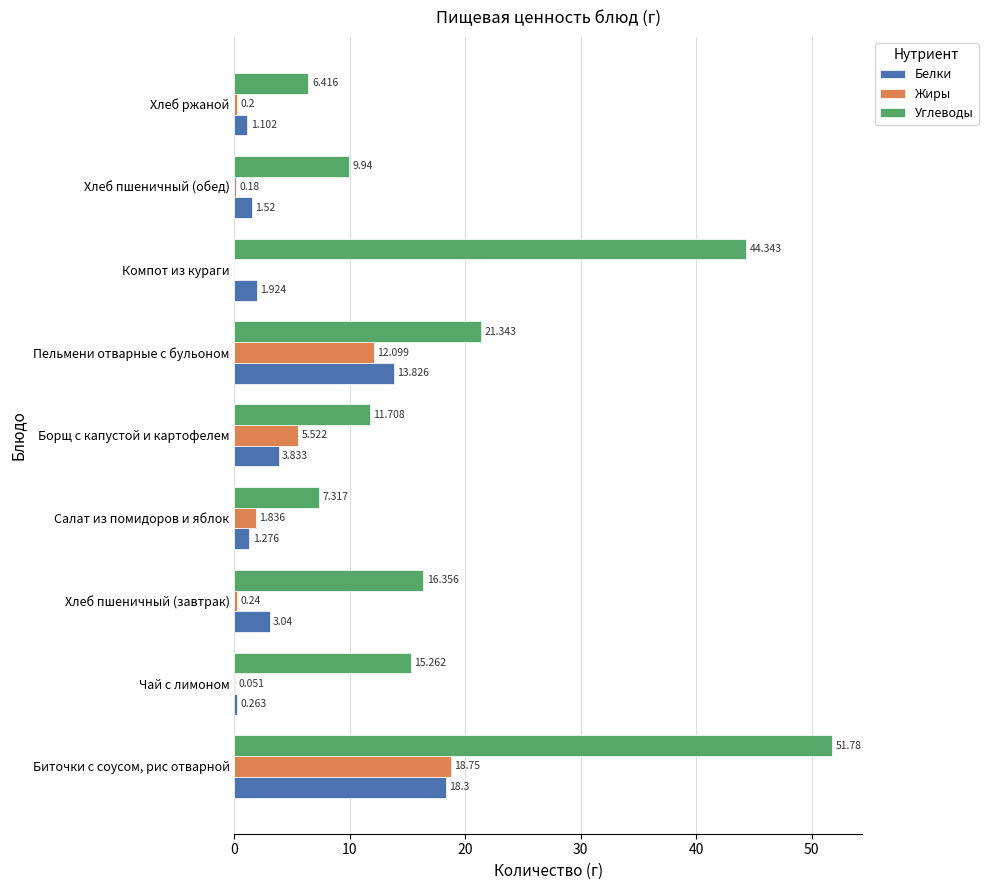

Which series has the widest spread of values?

Углеводы